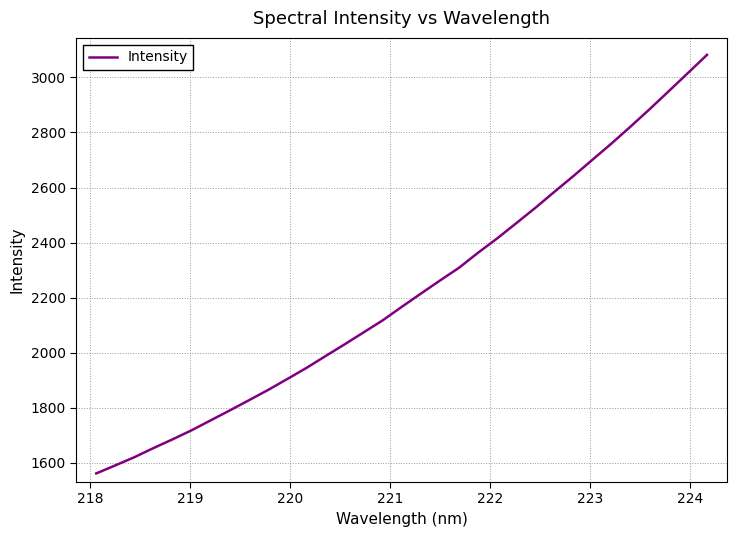

What is the minimum value shown in the chart?

1561.6